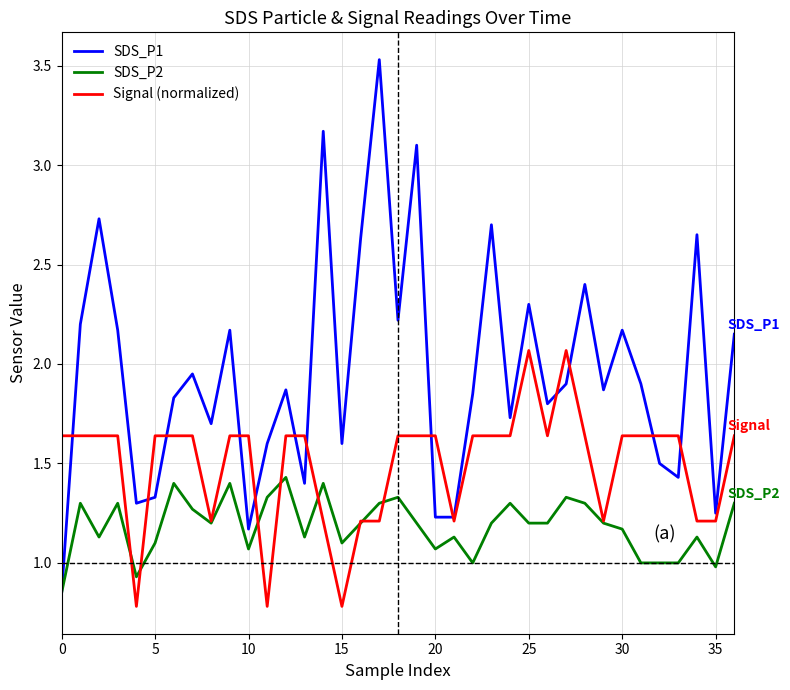

What is the maximum value for SDS_P1?

3.5